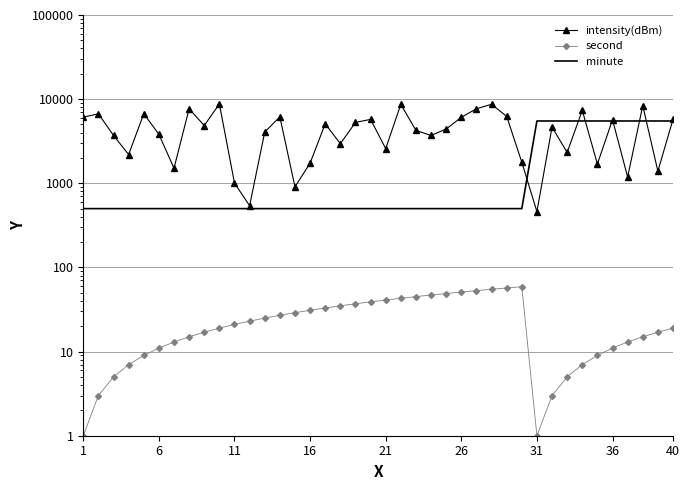

What is the difference between the second highest and minimum values in the second series?

56.0